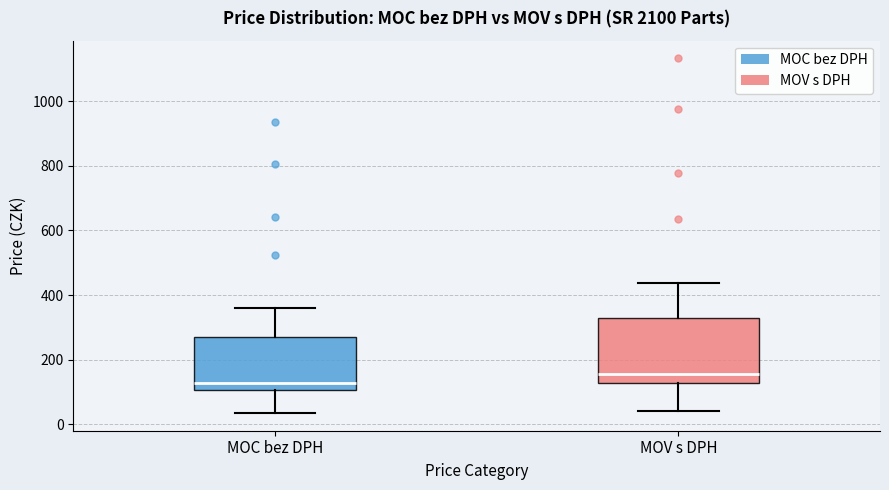

Which box's median line is the highest?

MOV s DPH